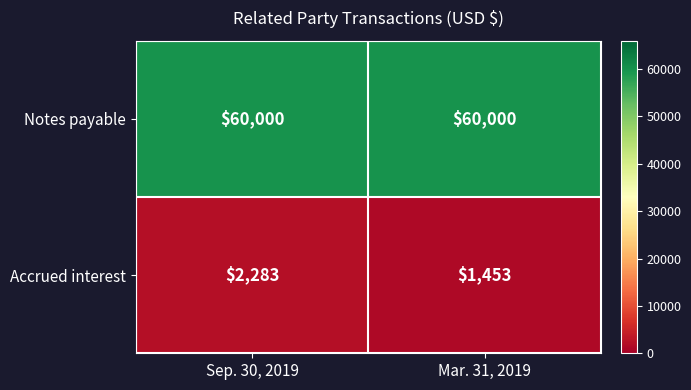

What is the greatest value displayed?

60000